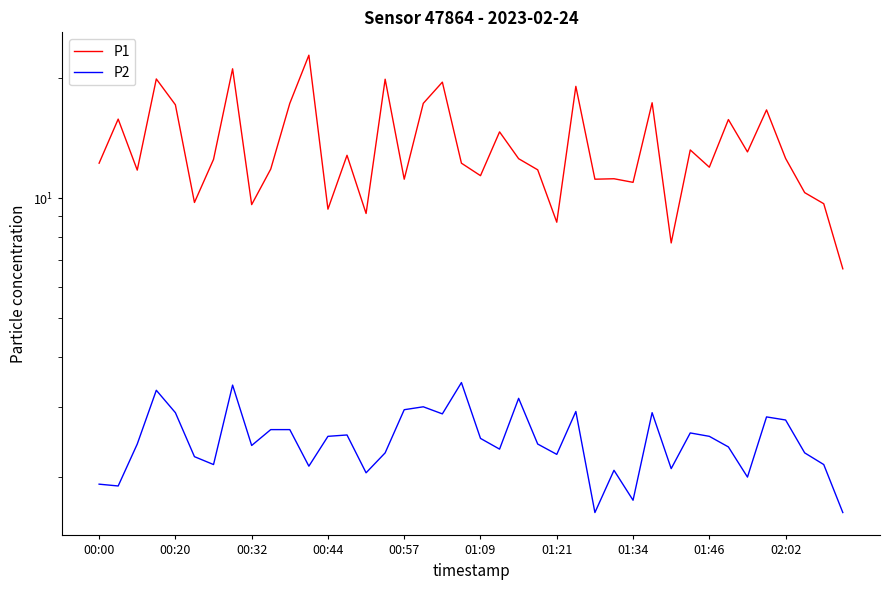

Reading left to right, list all the values displayed in this chart.

P1: 12.2	15.8	11.8	19.9	17.1	9.8	12.5	21.1	9.6	11.8	17.3	22.8	9.4	12.8	9.2	19.9	11.2	17.3	19.5	12.2	11.4	14.7	12.6	11.8	8.7	19.1	11.2	11.2	10.9	17.3	7.7	13.2	11.9	15.7	13.1	16.6	12.6	10.3	9.7	6.7
P2: 1.9	1.9	2.4	3.3	2.9	2.2	2.1	3.4	2.4	2.6	2.6	2.1	2.5	2.5	2.0	2.3	3.0	3.0	2.9	3.5	2.5	2.4	3.1	2.4	2.3	2.9	1.6	2.1	1.8	2.9	2.1	2.6	2.5	2.4	2.0	2.8	2.8	2.3	2.1	1.6